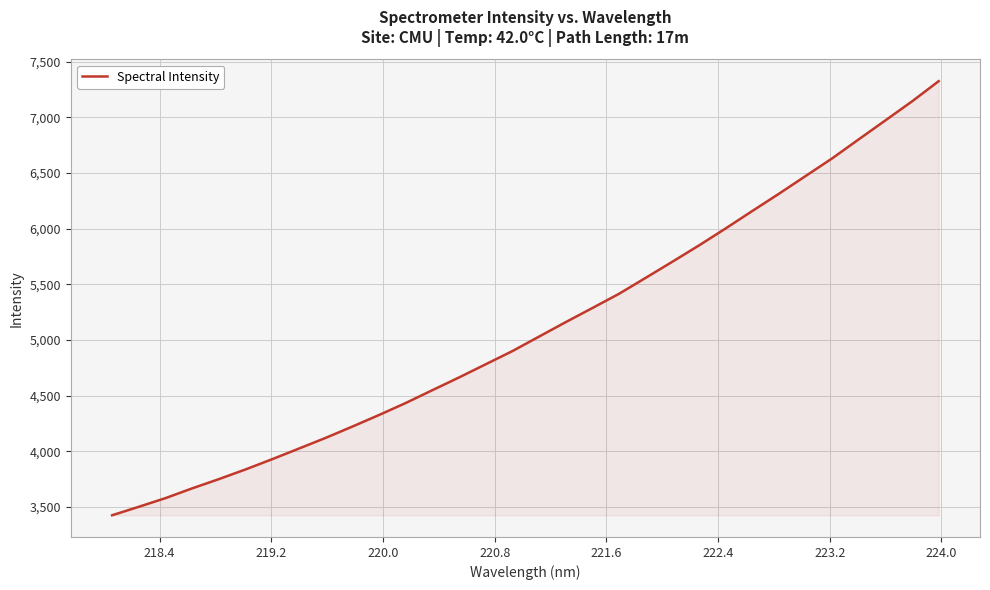

What is the smallest value displayed?

3424.8